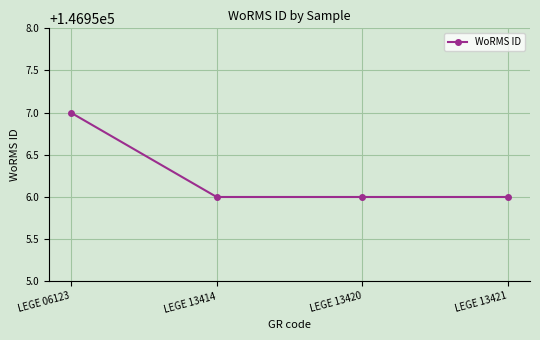

Which label corresponds to the largest value in the chart?

LEGE 06123